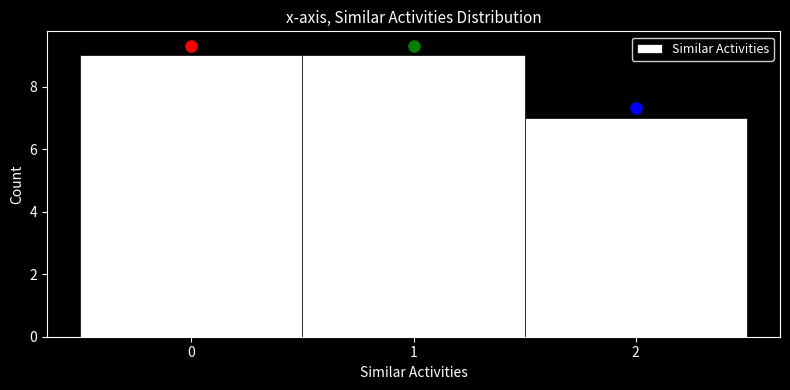

Reading left to right, what are all the values shown in this chart?

0=9	1=9	2=7